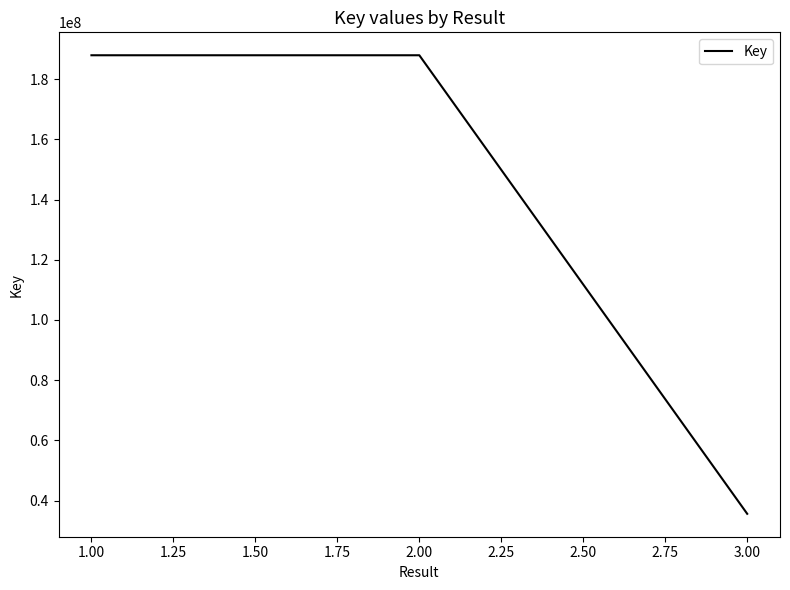

Between 2.00 and 3.00, which is larger?

2.00